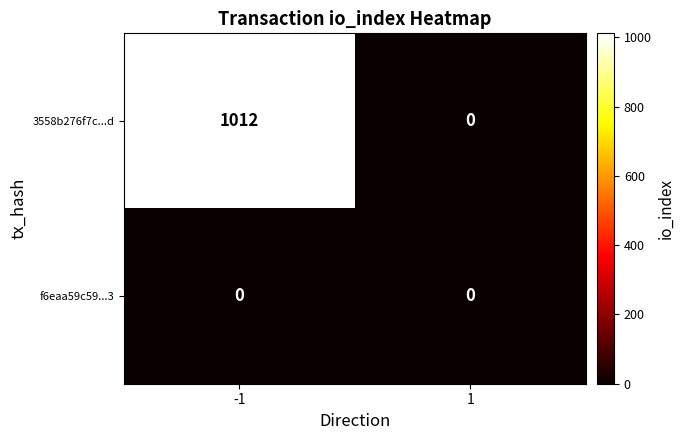

At which category is the sum across all series the highest?

-1